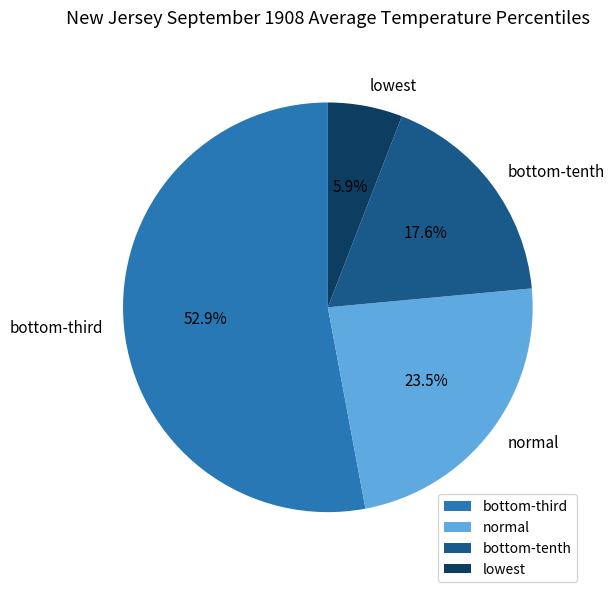

To the nearest percent, what is the difference between the largest and smallest slice percentages?

47%